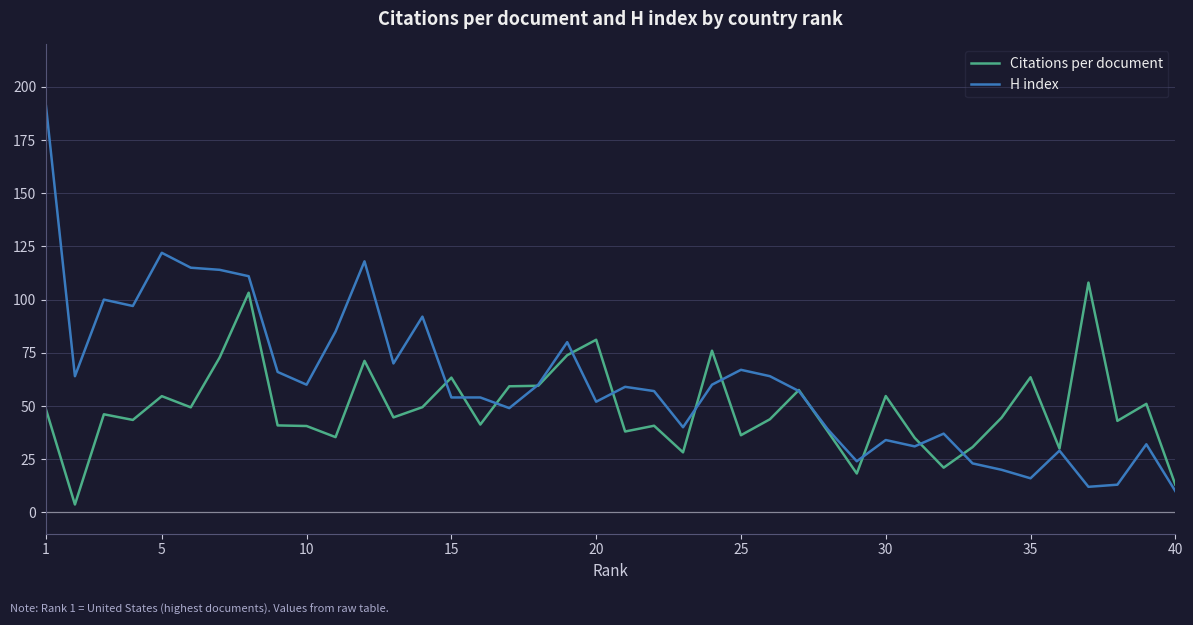

Rank the series by their average value, from lowest to highest.

Citations per document, H index